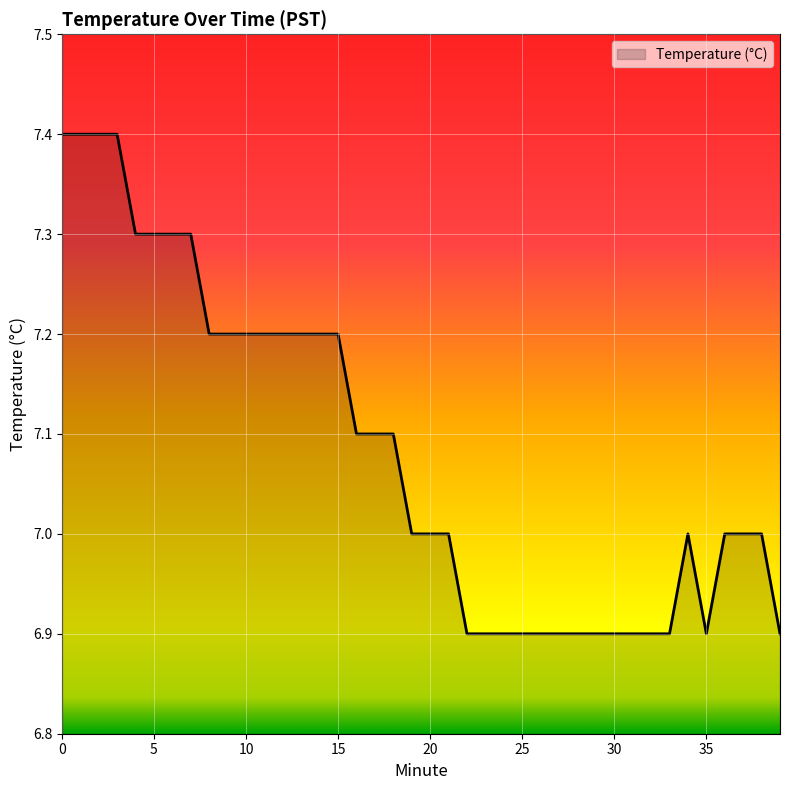

What is the greatest value displayed?

7.4